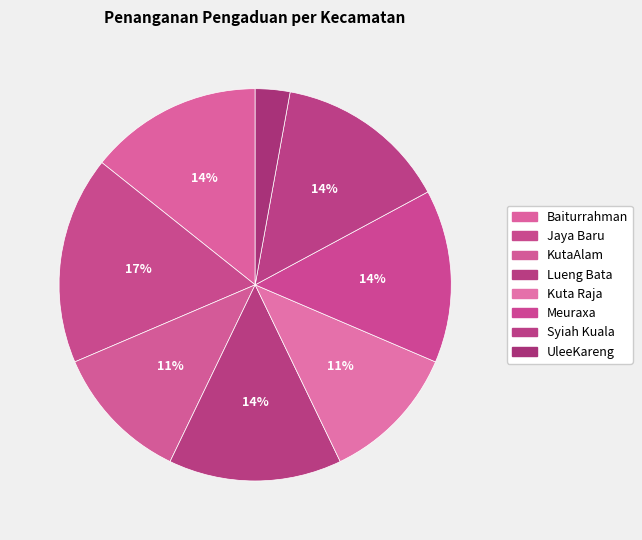

What is the smallest slice in the pie chart?

UleeKareng